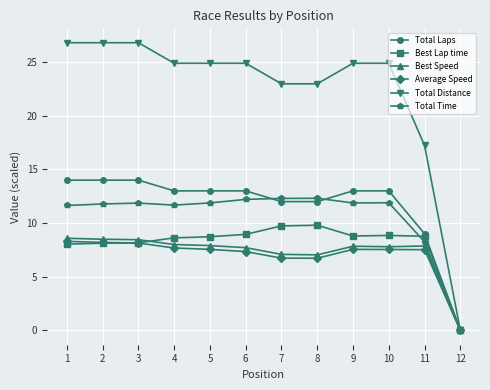

Is it true that Total Laps equals 14.0 at 2?

True